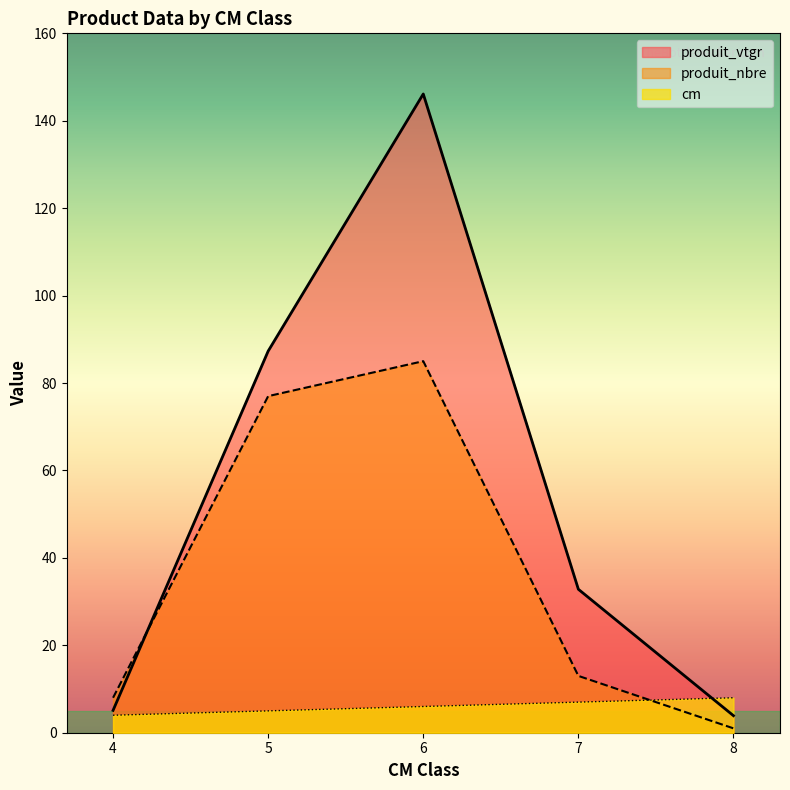

Reading left to right, what are all the values shown in this chart?

cm: 4.0	5.0	6.0	7.0	8.0
produit_nbre: 8.0	77.0	85.0	13.0	1.0
produit_vtgr: 5.1	87.3	146.1	32.8	3.9